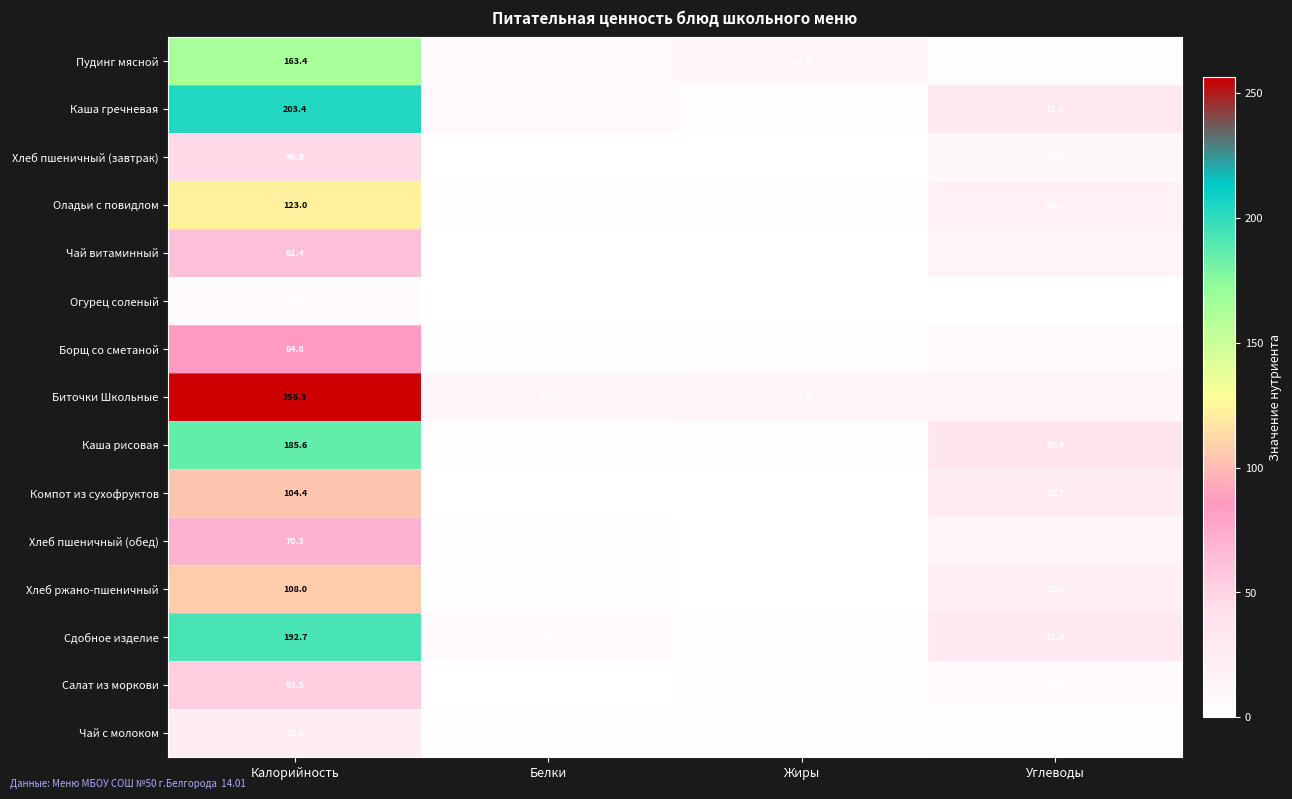

The value of Пудинг мясной at Углеводы is 3.7. True or false?

True